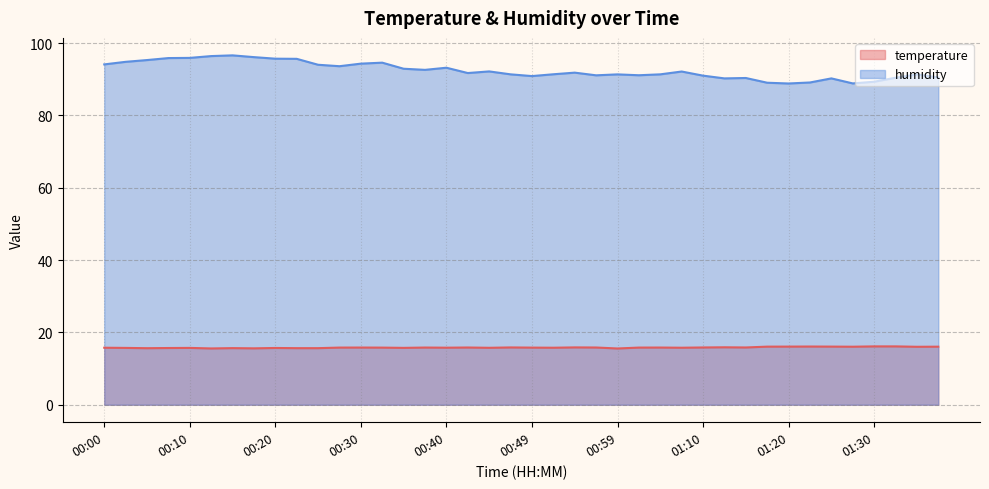

The value of temperature at 01:38 is 22.6. True or false?

False